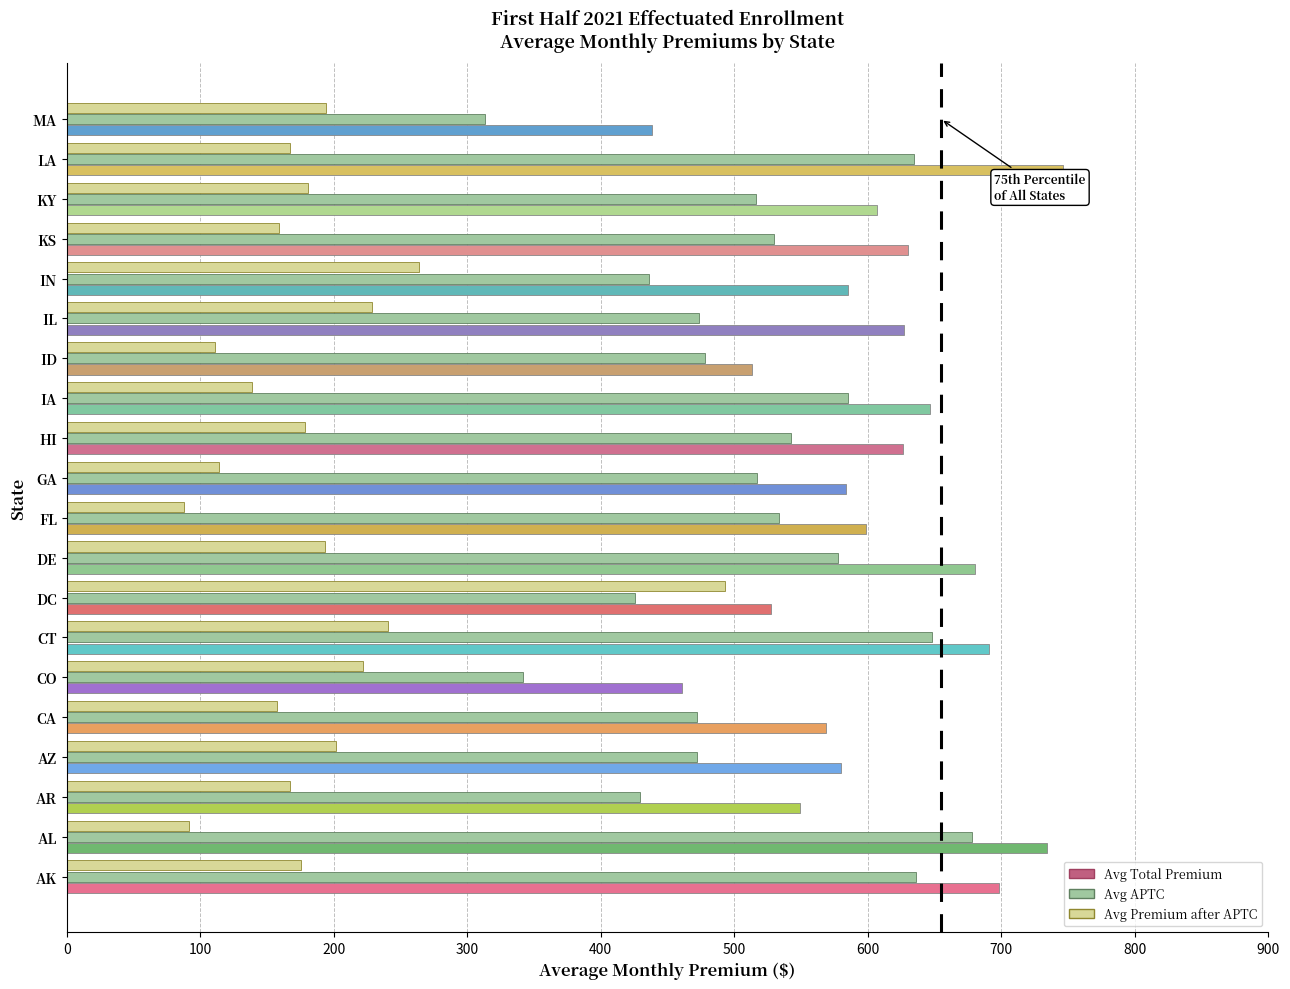

What is the minimum value shown in the chart?

87.7